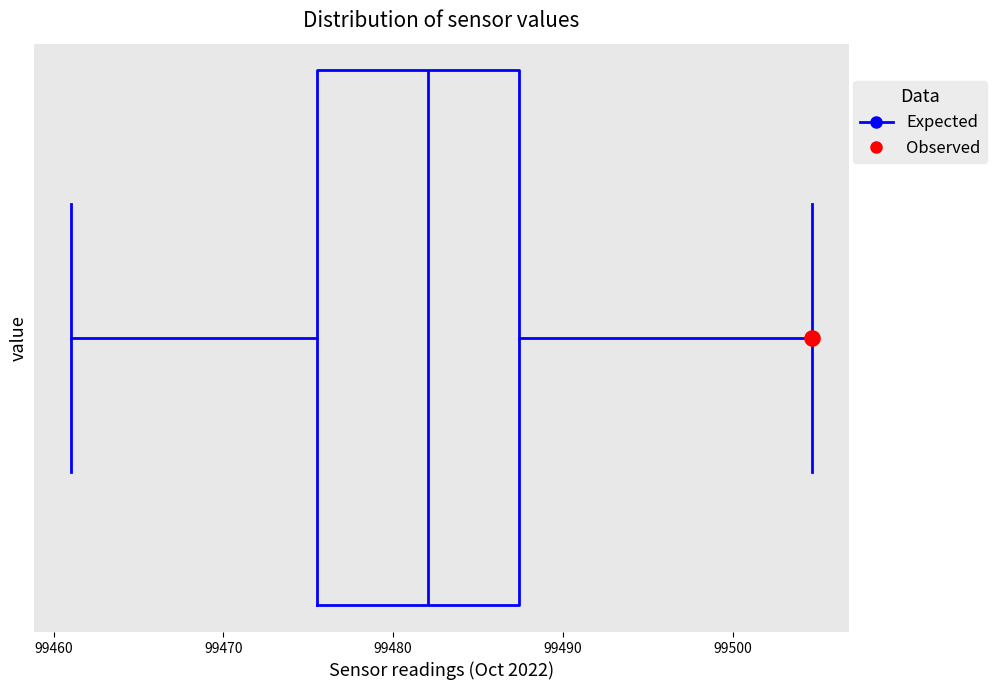

Read this box plot against the x-axis: the position of the median line, the range covered by the box, and the ends of both whiskers. The values are not printed on the chart, so give them approximately, as read against the axis.

median 99482, box 99476 to 99487, whiskers 99461 to 99505